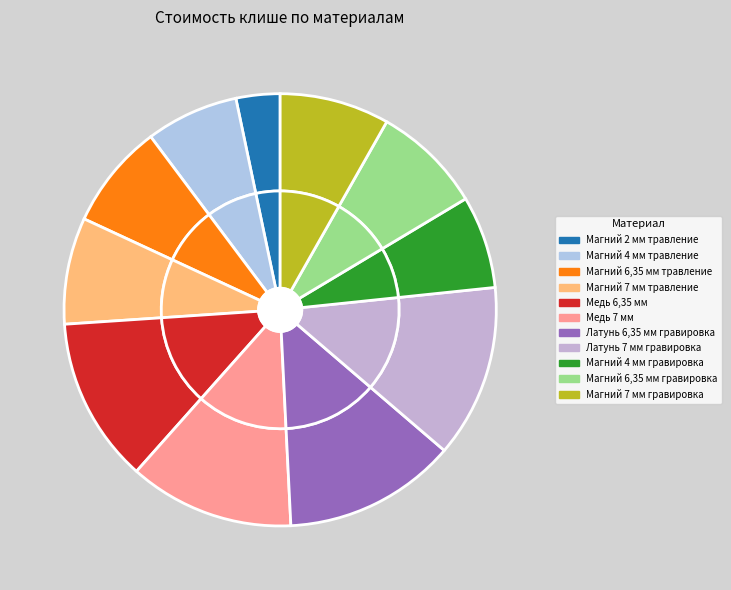

Which slice is the smallest?

Магний 2 мм травление